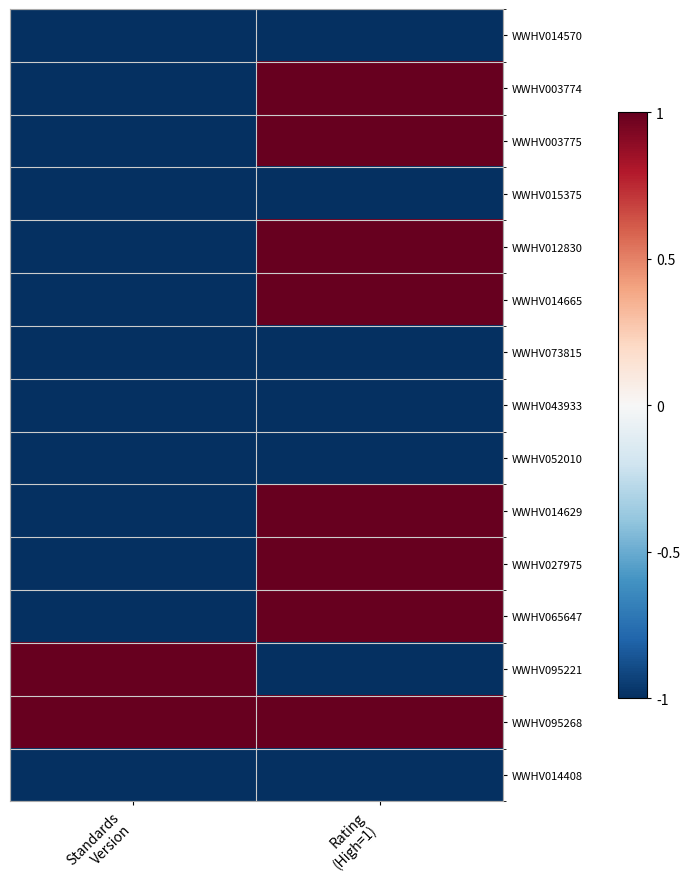

At how many categories does at least one series exceed 0?

2